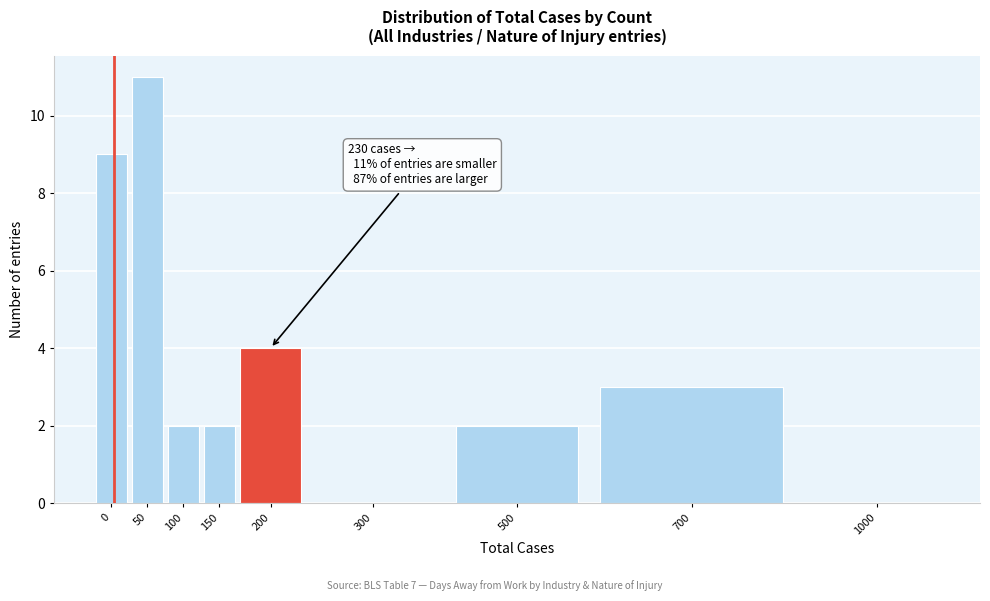

Reading right to left, transcribe all the data shown in this chart.

1000=0	700=3	500=2	300=0	200=4	150=2	100=2	50=11	0=9